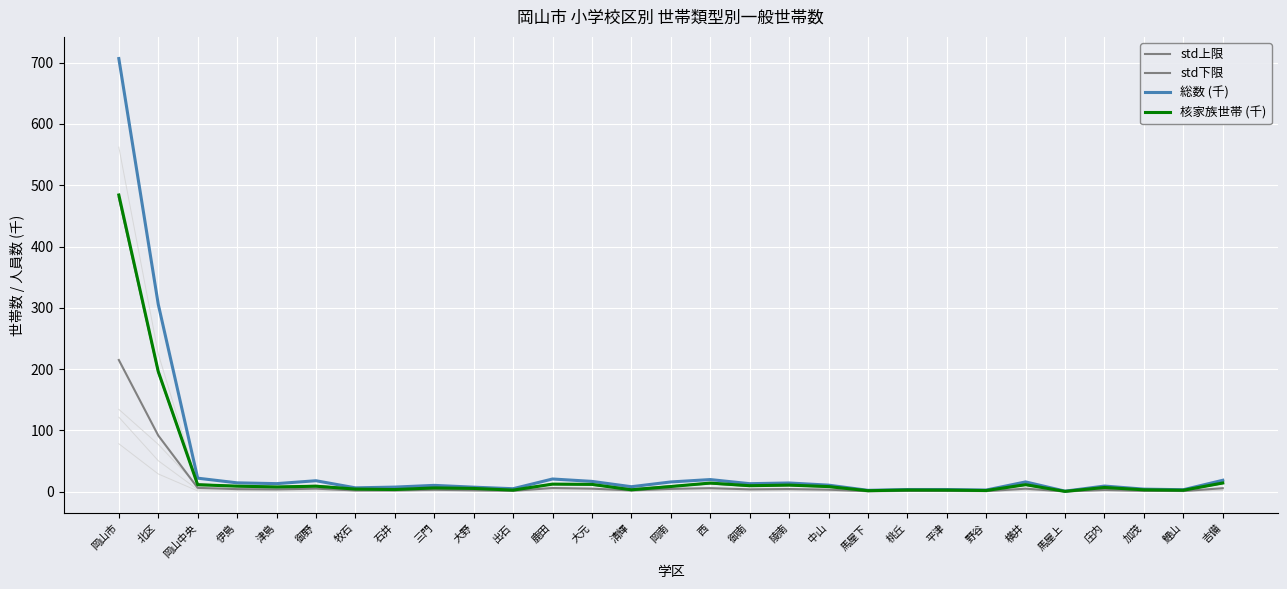

How many data points in 核家族世帯 (千) are less than 7?

14